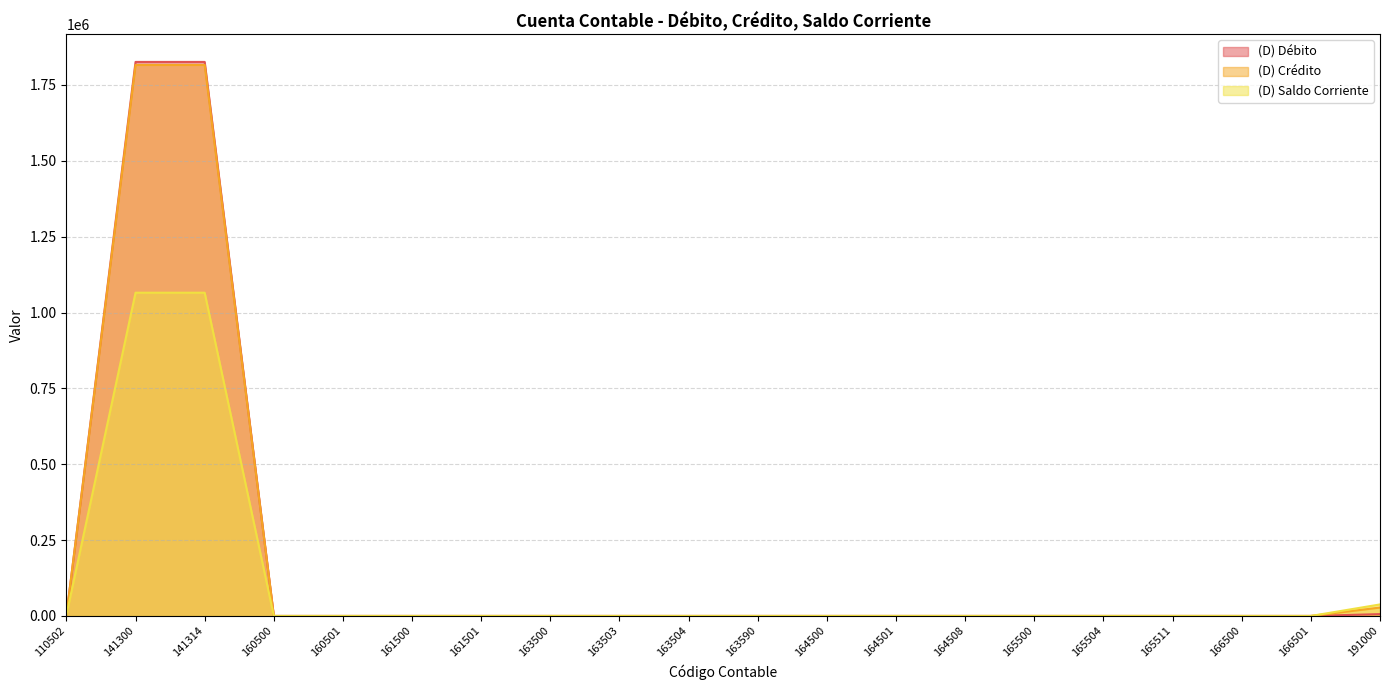

Which series ends up on top after the final intersection of (D) Crédito and (D) Saldo Corriente?

(D) Crédito